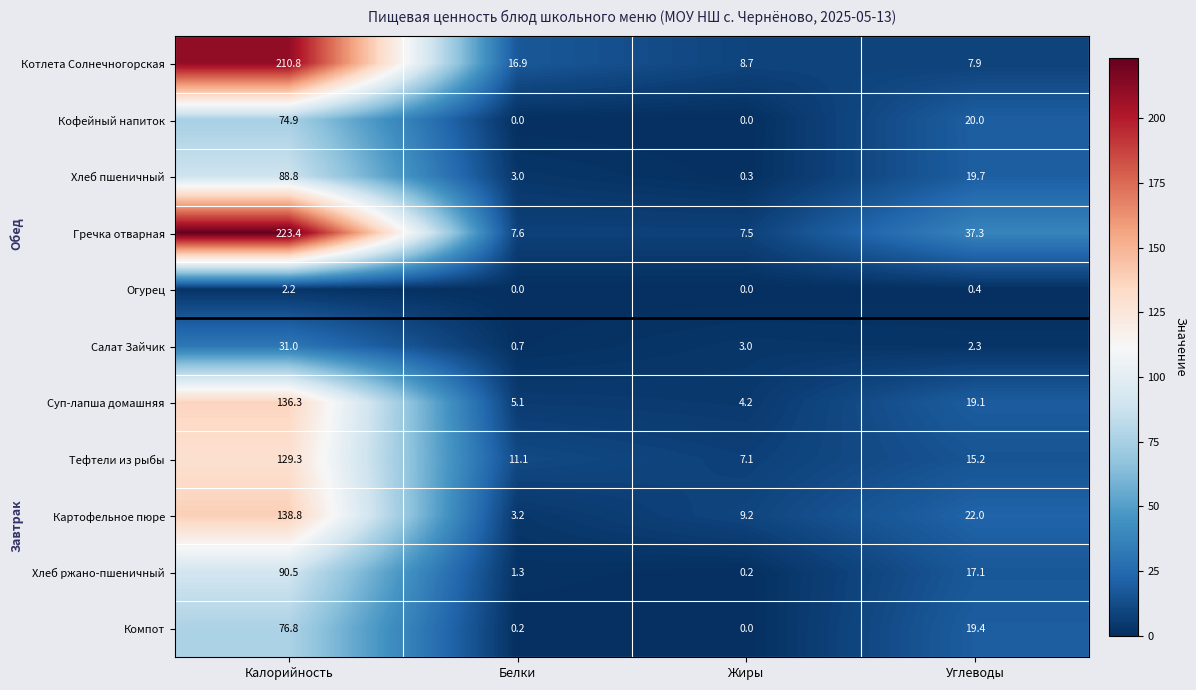

True or false: Картофельное пюре has a value of 71.3 at Калорийность.

False